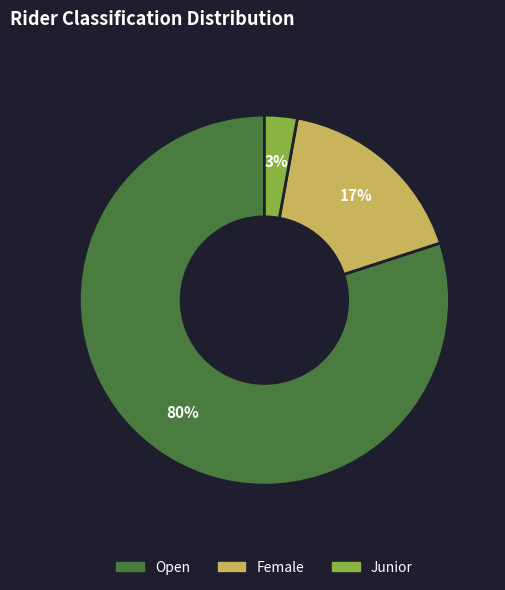

Which slice is the smallest?

Junior